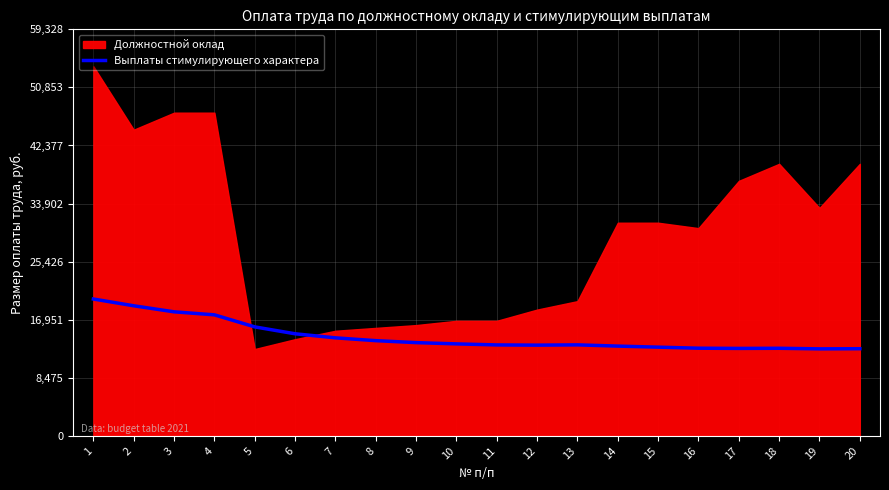

True or false: there are more than 2 points higher than both neighbors.

False